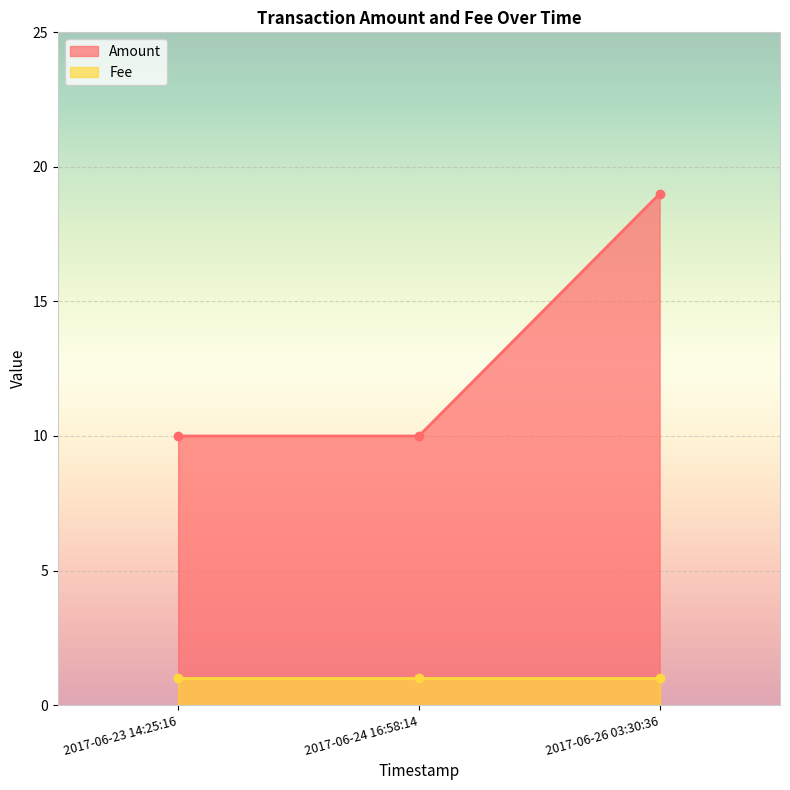

What is the total value across all series at 2017-06-24 16:58:14?

11